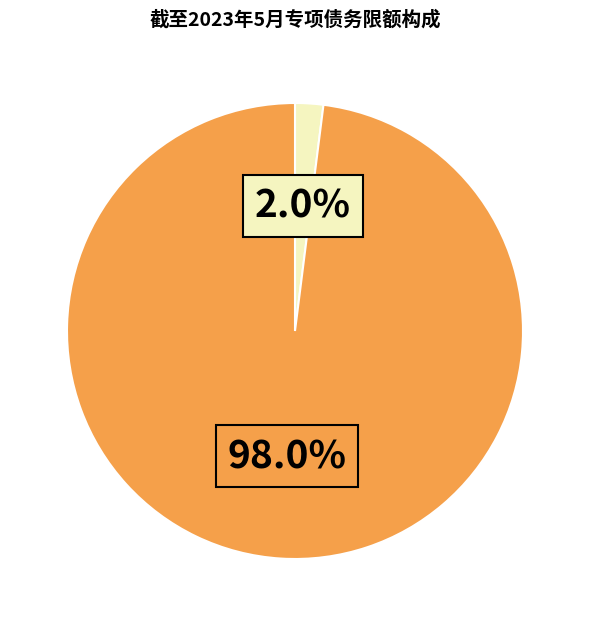

Is there any slice that represents more than half of the pie?

Yes